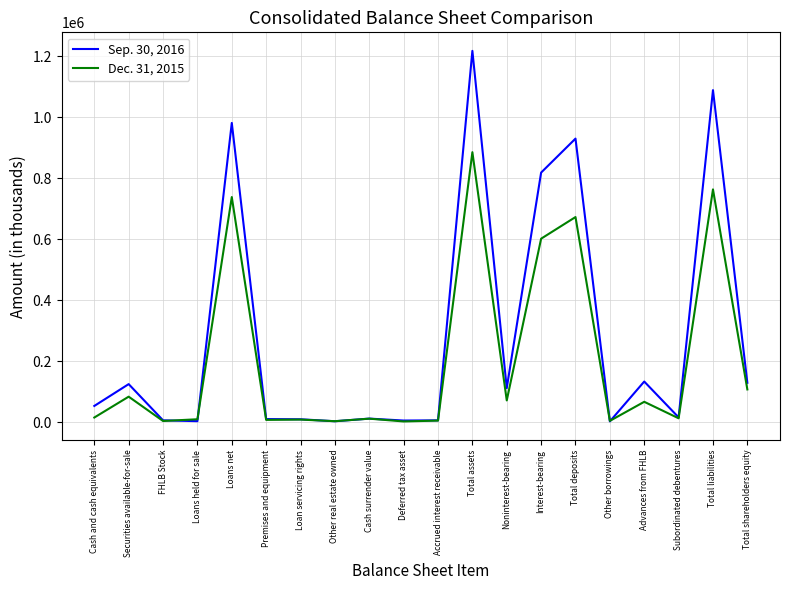

Is it true that Sep. 30, 2016 equals 1793538 at Total assets?

False